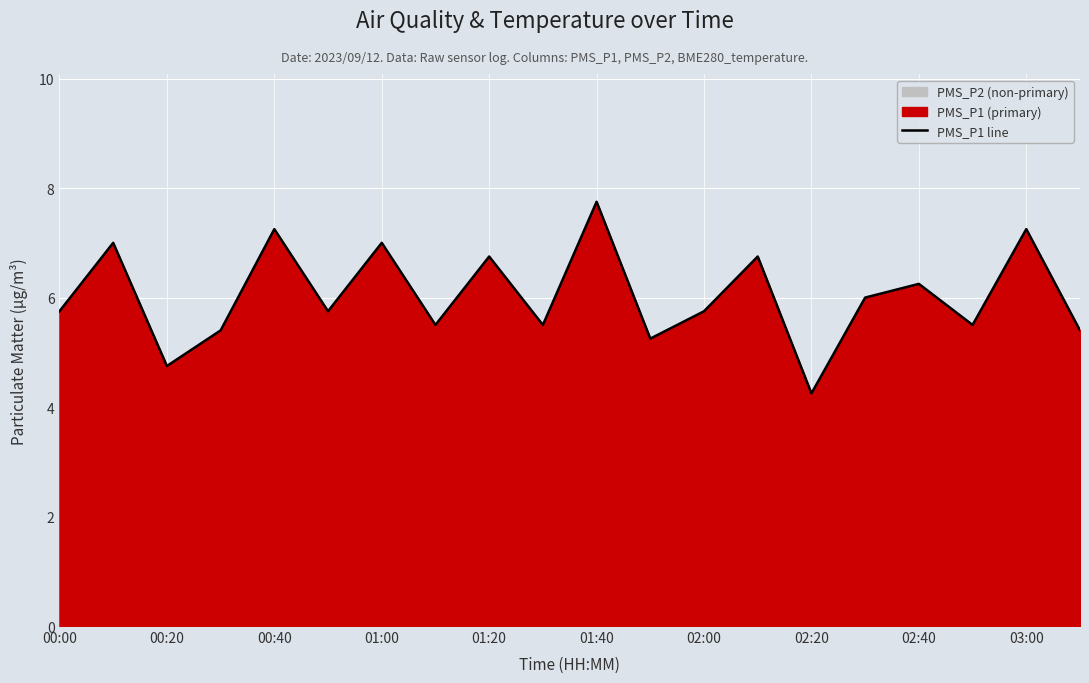

At which label does PMS_P1 line reach its minimum?

02:20